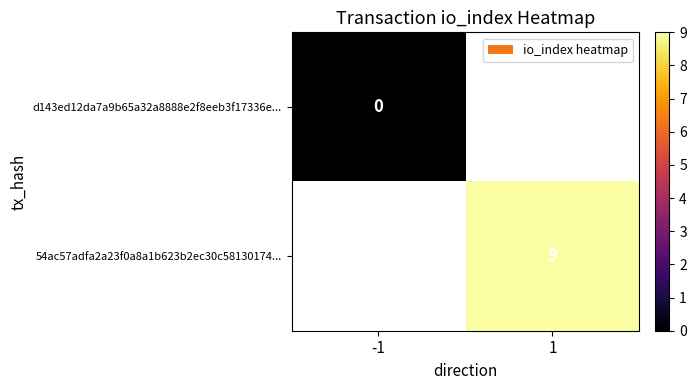

Is it true that 54ac57adfa2a23f0a8a1b623b2ec30c58130174... equals 9 at 1?

True